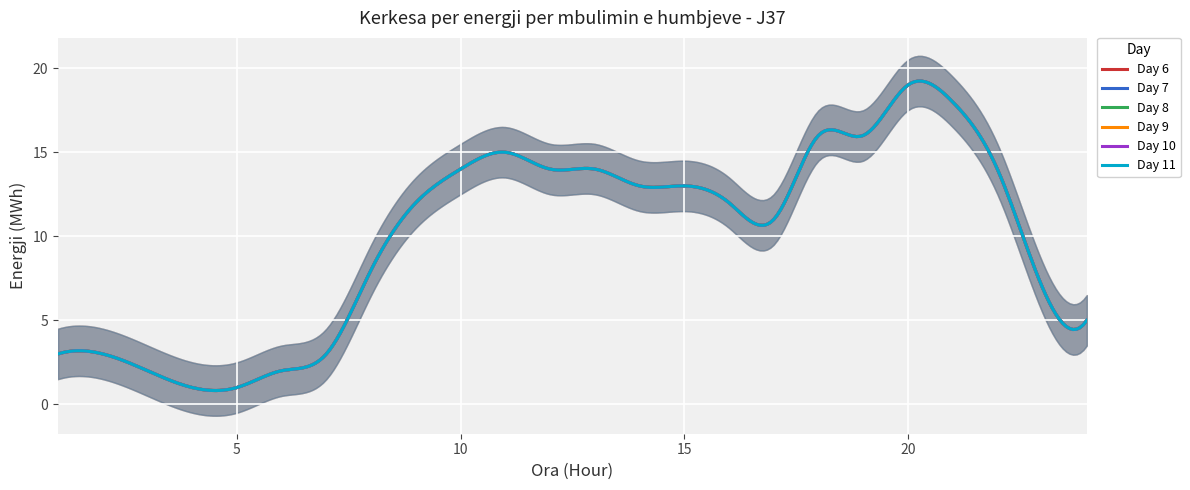

Read the Day 6 value at 20.

19